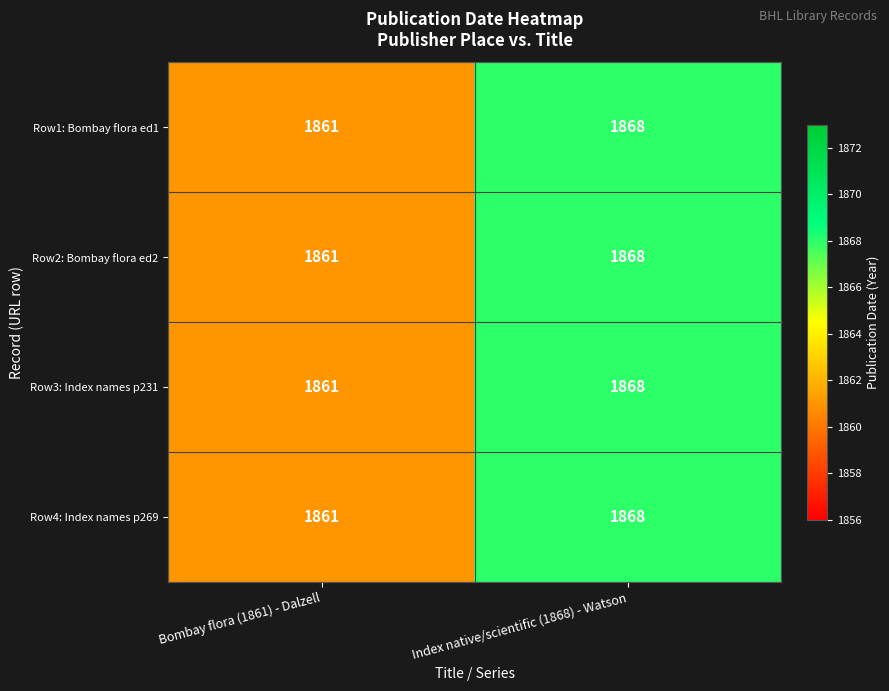

How many categories are shown in the chart?

2